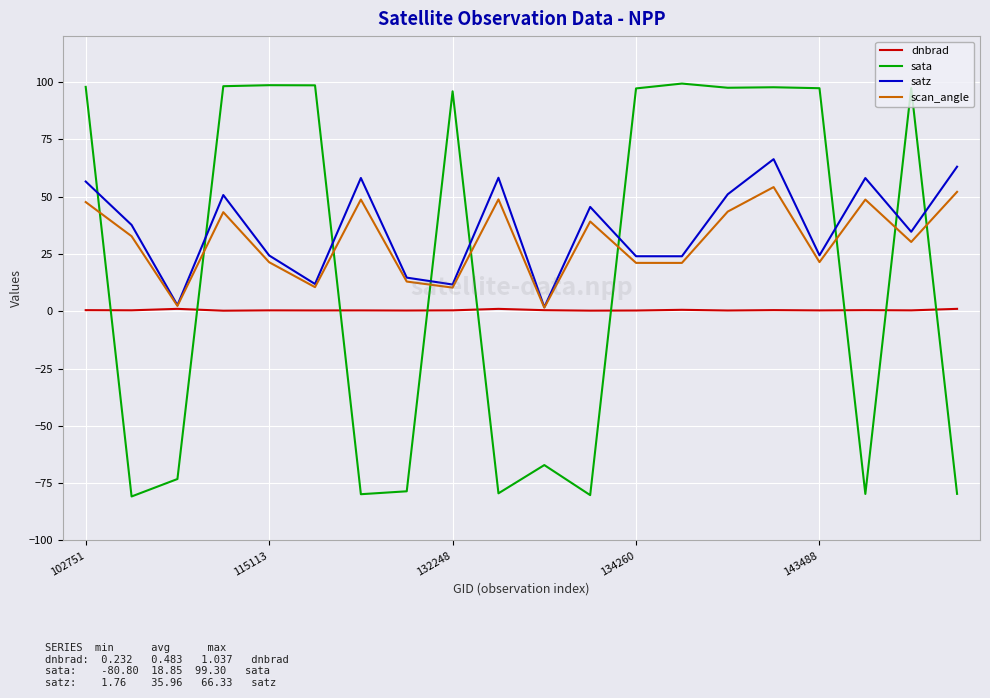

What is the maximum value shown in the chart?

99.3